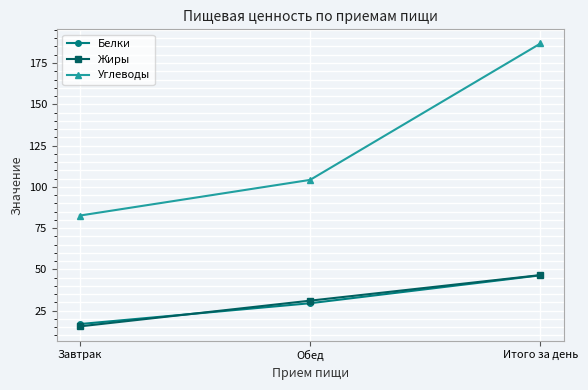

Reading left to right, extract all data points from this chart.

Белки: 16.9	29.5	46.4
Жиры: 15.5	31.1	46.6
Углеводы: 82.6	104.2	186.8